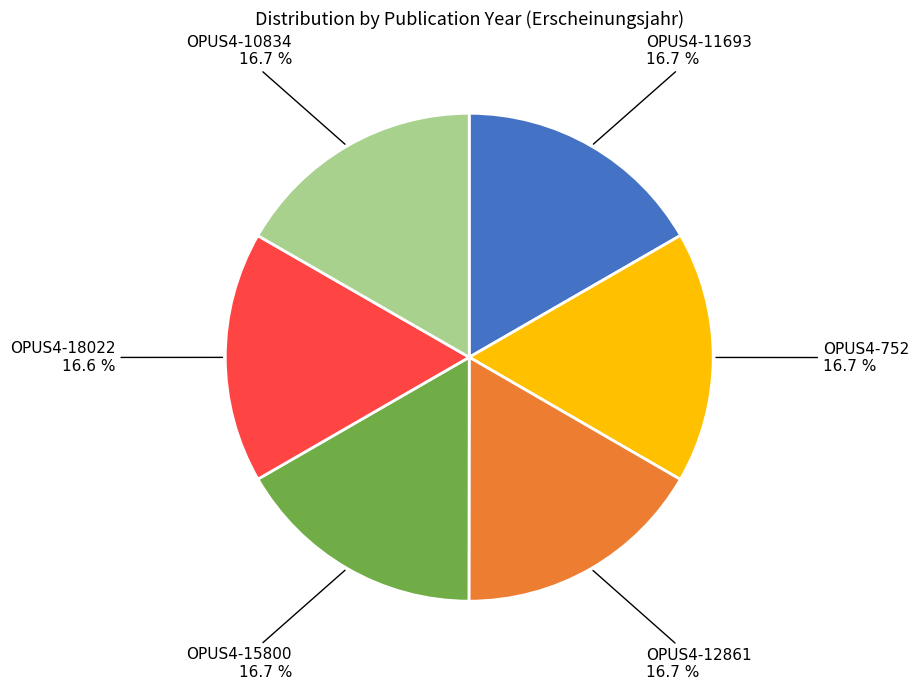

Is there a majority slice in this chart?

No